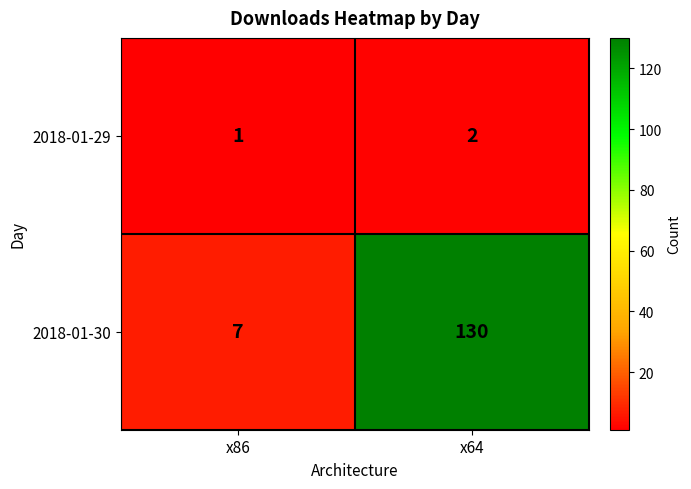

What is the sum of all 2018-01-29 values?

3